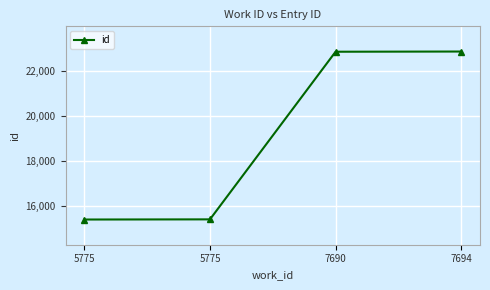

What is the minimum value shown in the chart?

15395